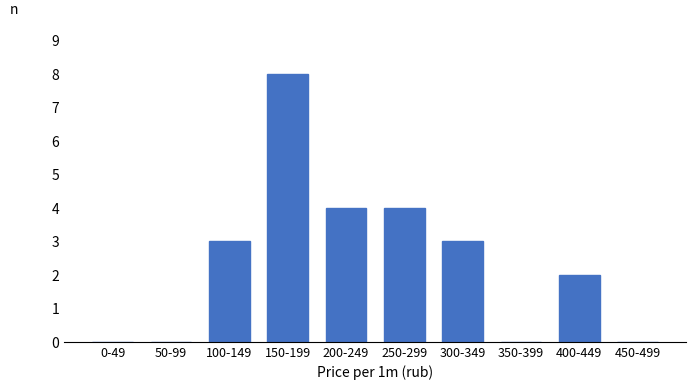

Reading left to right, extract all data points from this chart.

0-49=0	50-99=0	100-149=3	150-199=8	200-249=4	250-299=4	300-349=3	350-399=0	400-449=2	450-499=0